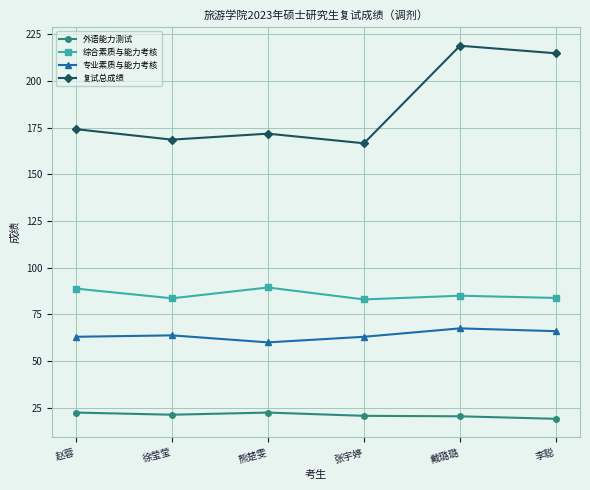

In 复试总成绩, how many points are lower than both neighbors (excluding endpoints)?

2